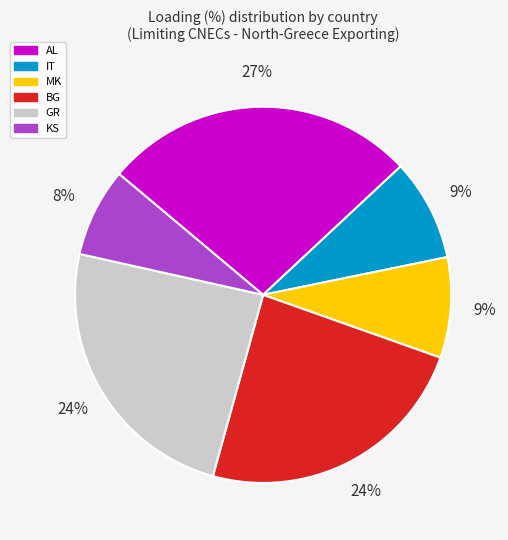

To the nearest percent, what is the average slice percentage?

17%